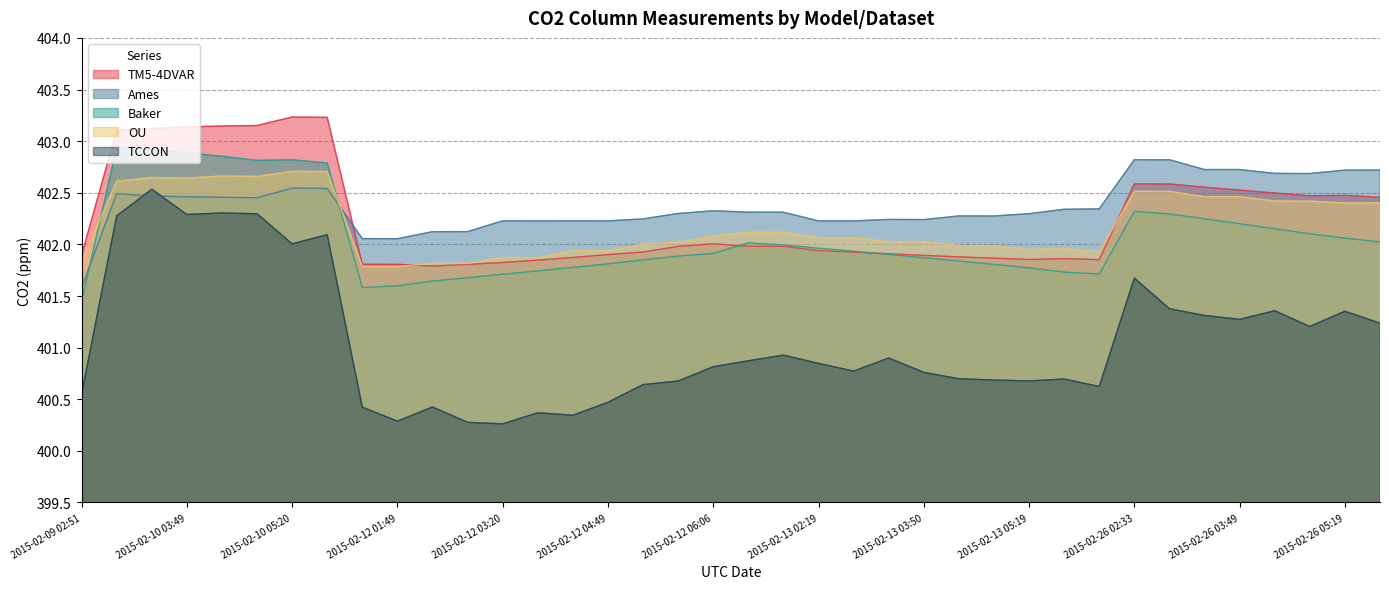

List the series in order of their peak value, lowest first.

TCCON, OU, Ames, Baker, TM5-4DVAR